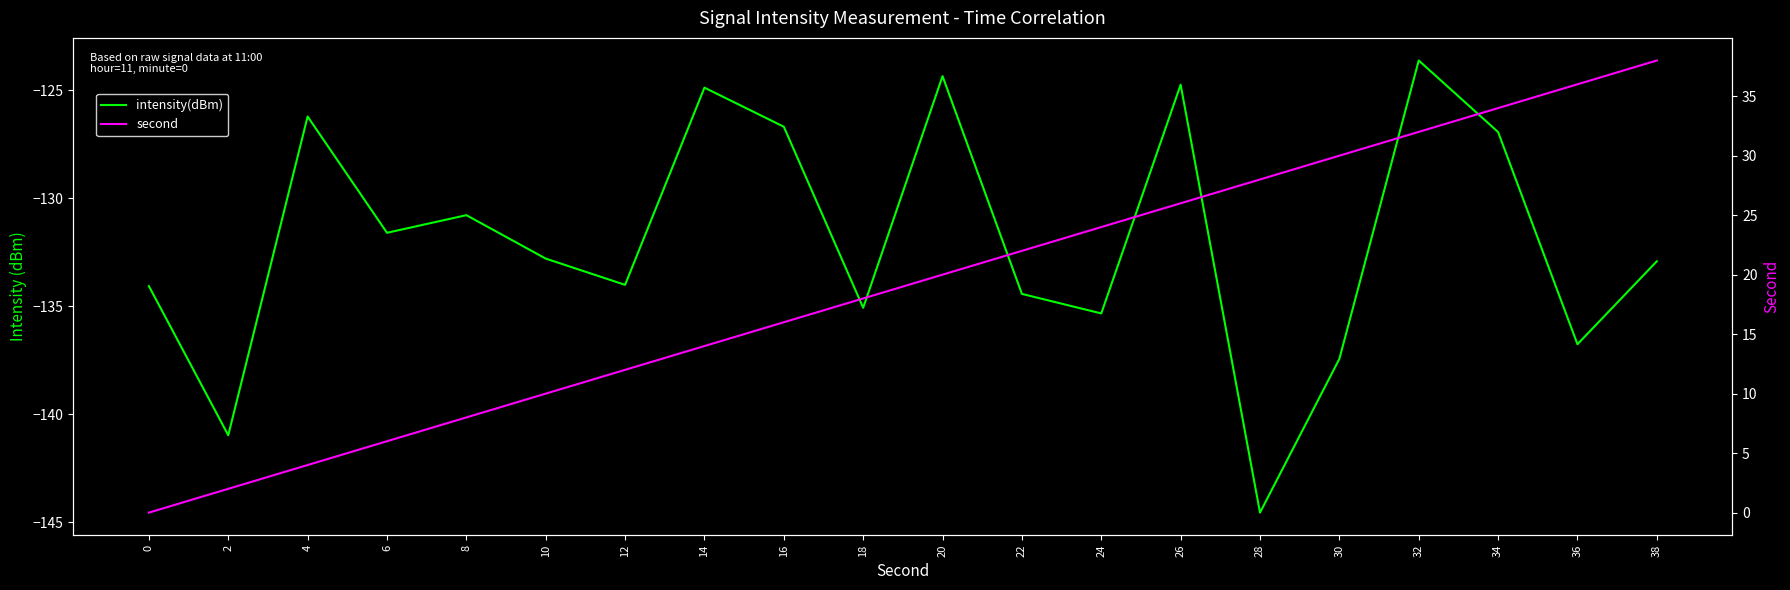

What are all the series names shown in the legend?

intensity(dBm), second